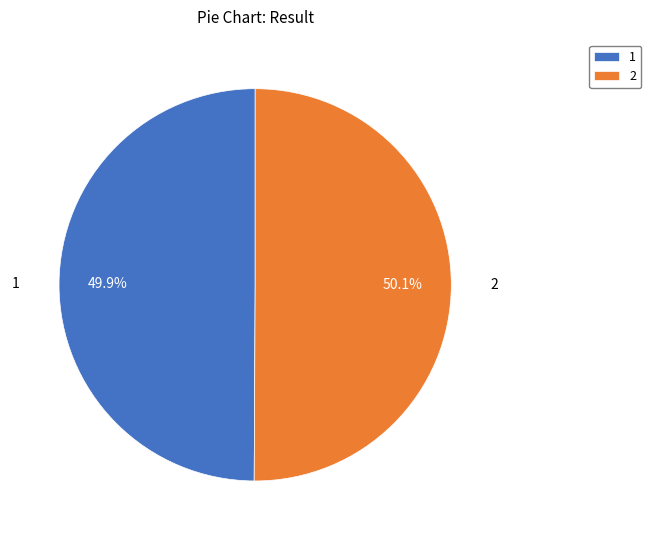

The 1 slice represents 43% of the pie. True or false?

False